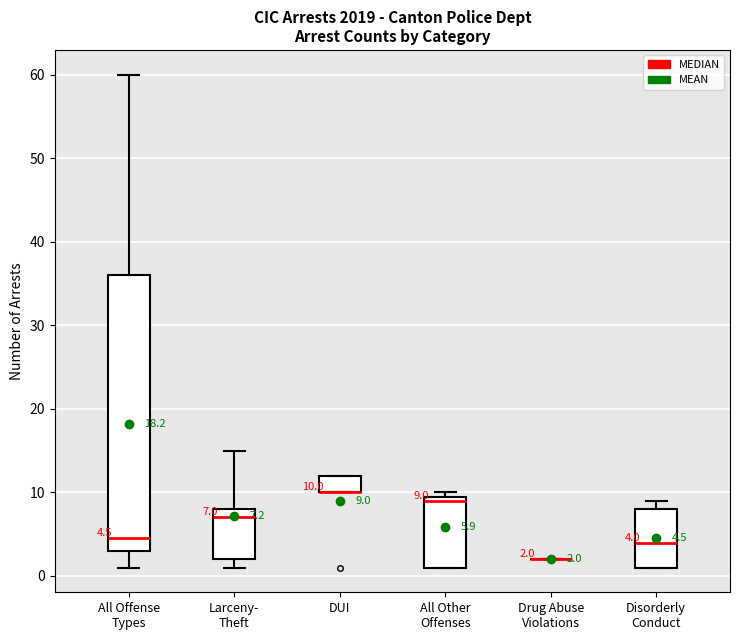

Comparing the boxes themselves (not the whiskers), which one is the tallest?

All Offense Types